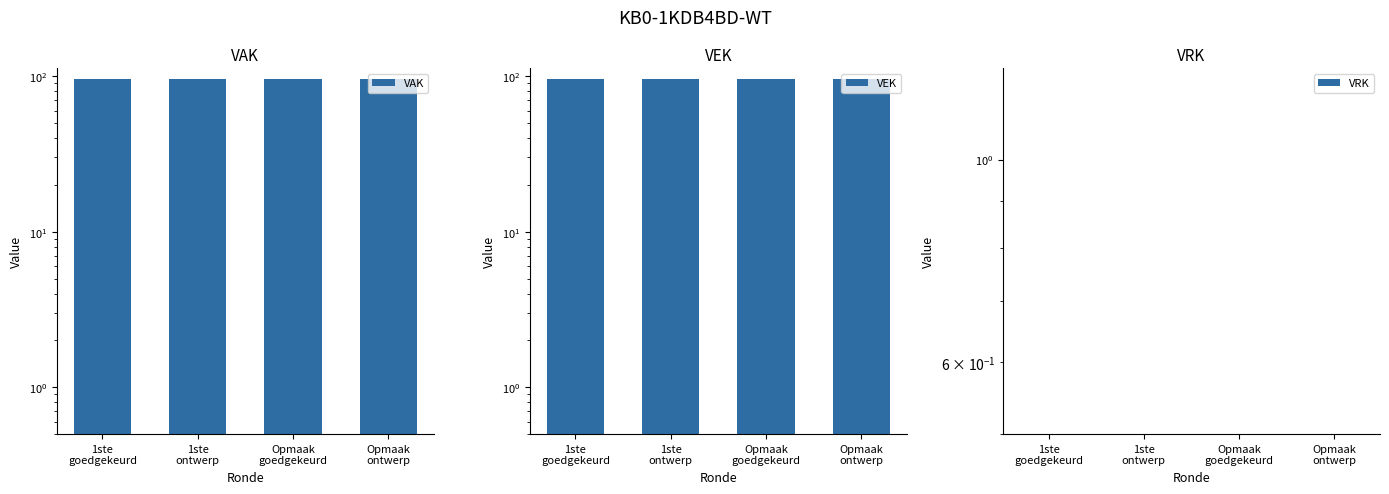

What is the total value across all series at 1ste
ontwerp?

192.1